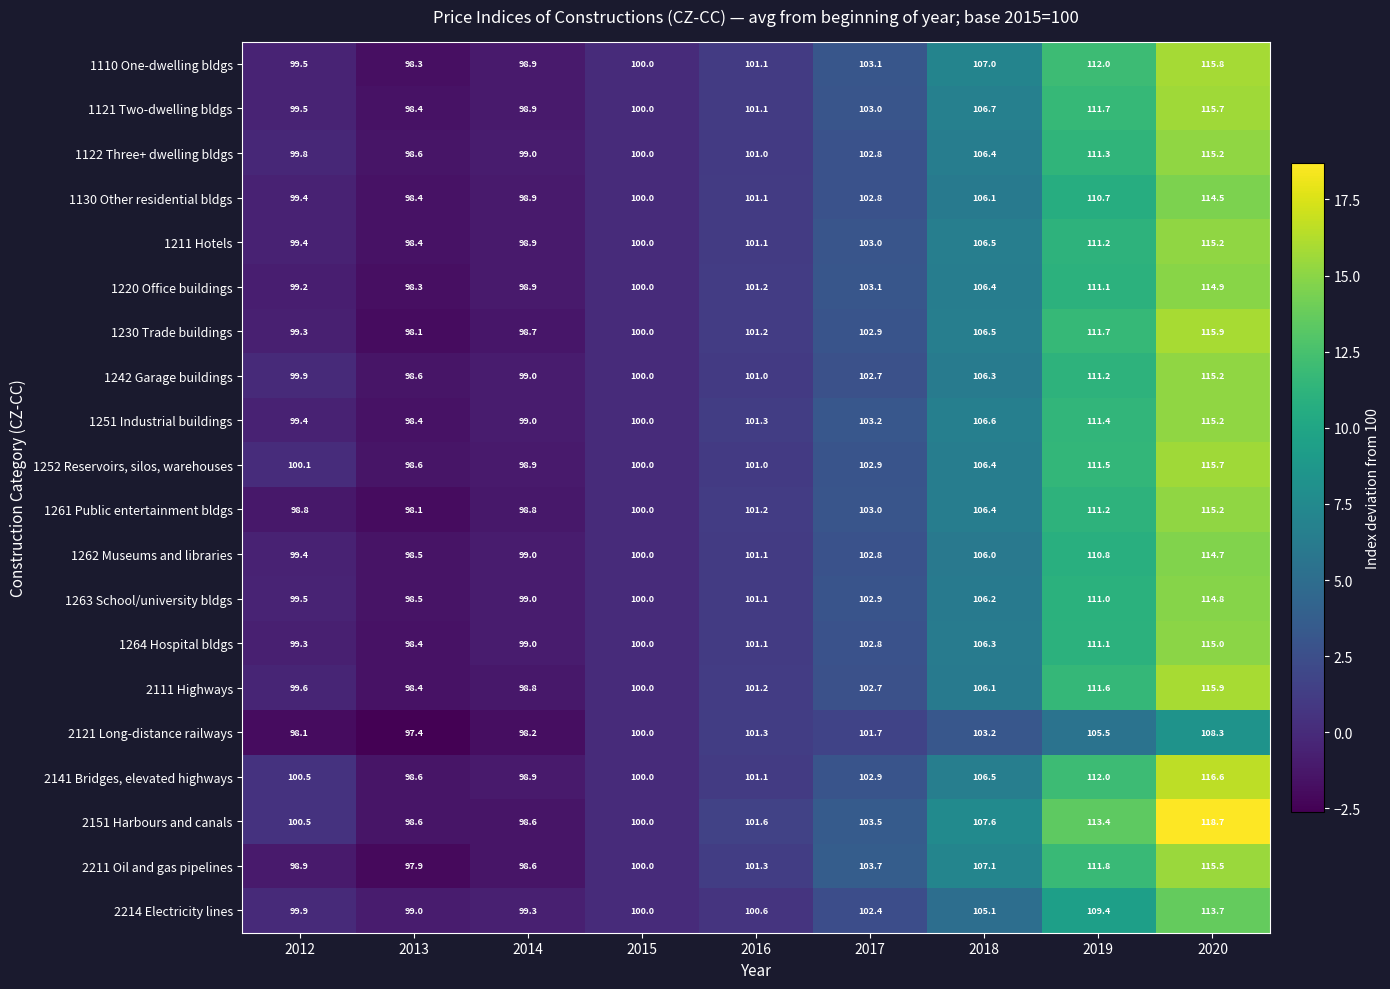

What is the greatest value displayed?

118.7